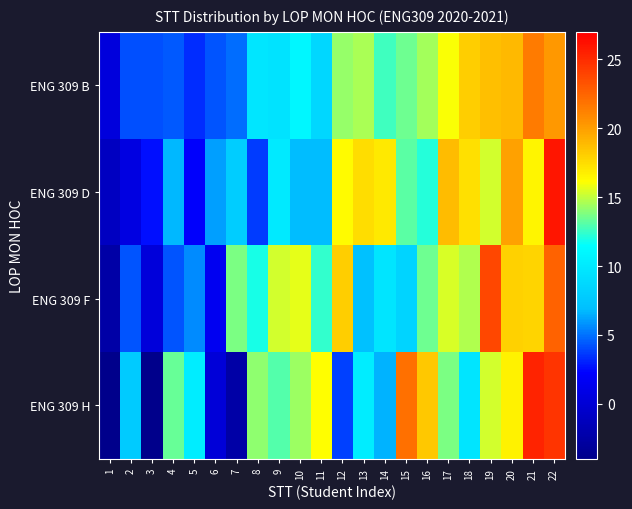

Which series has the largest range (max minus min)?

ENG 309 H